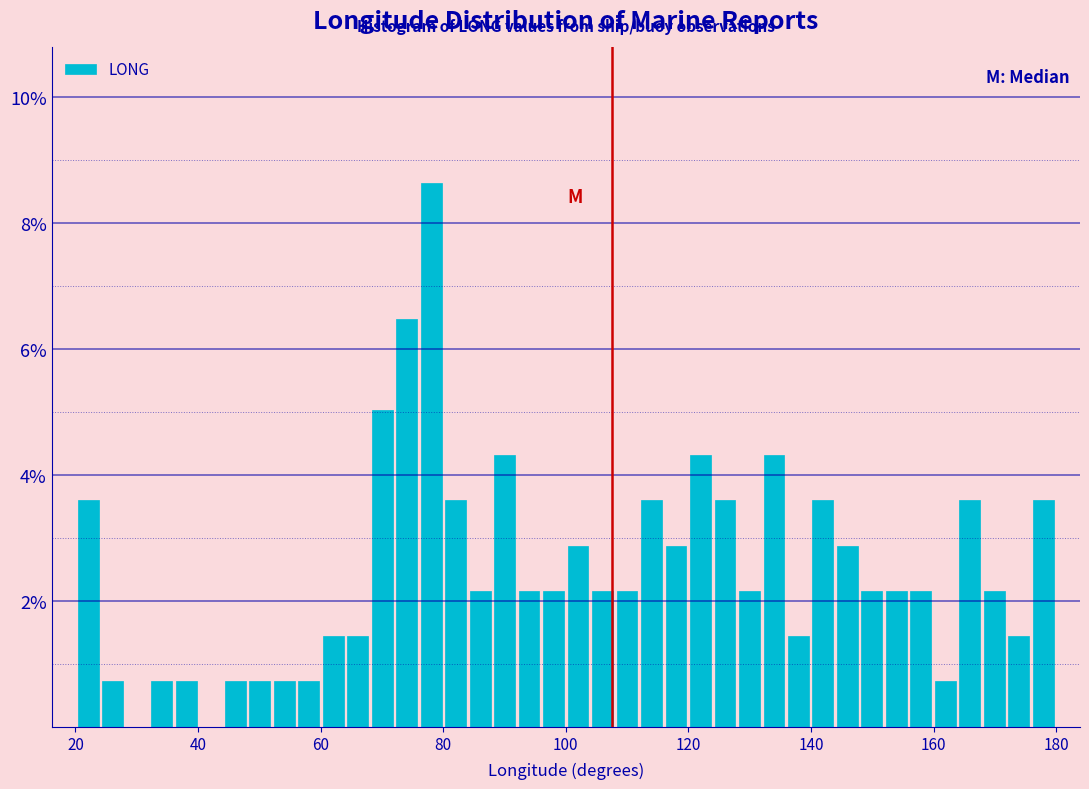

Read against the x-axis, roughly where is the centre of the tallest bar?

78